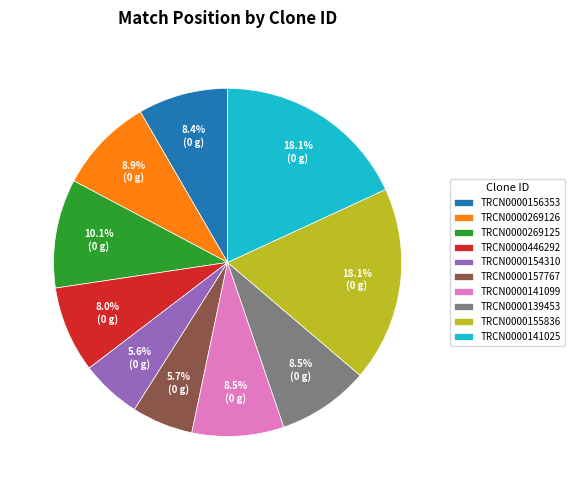

Is the sum of TRCN0000156353 and TRCN0000446292 greater than half?

No